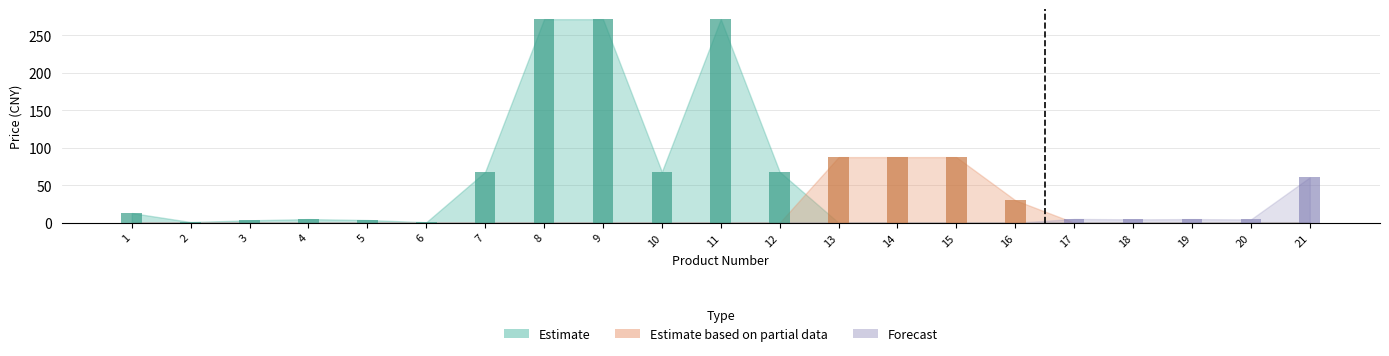

Which series has the widest spread of values?

Estimate